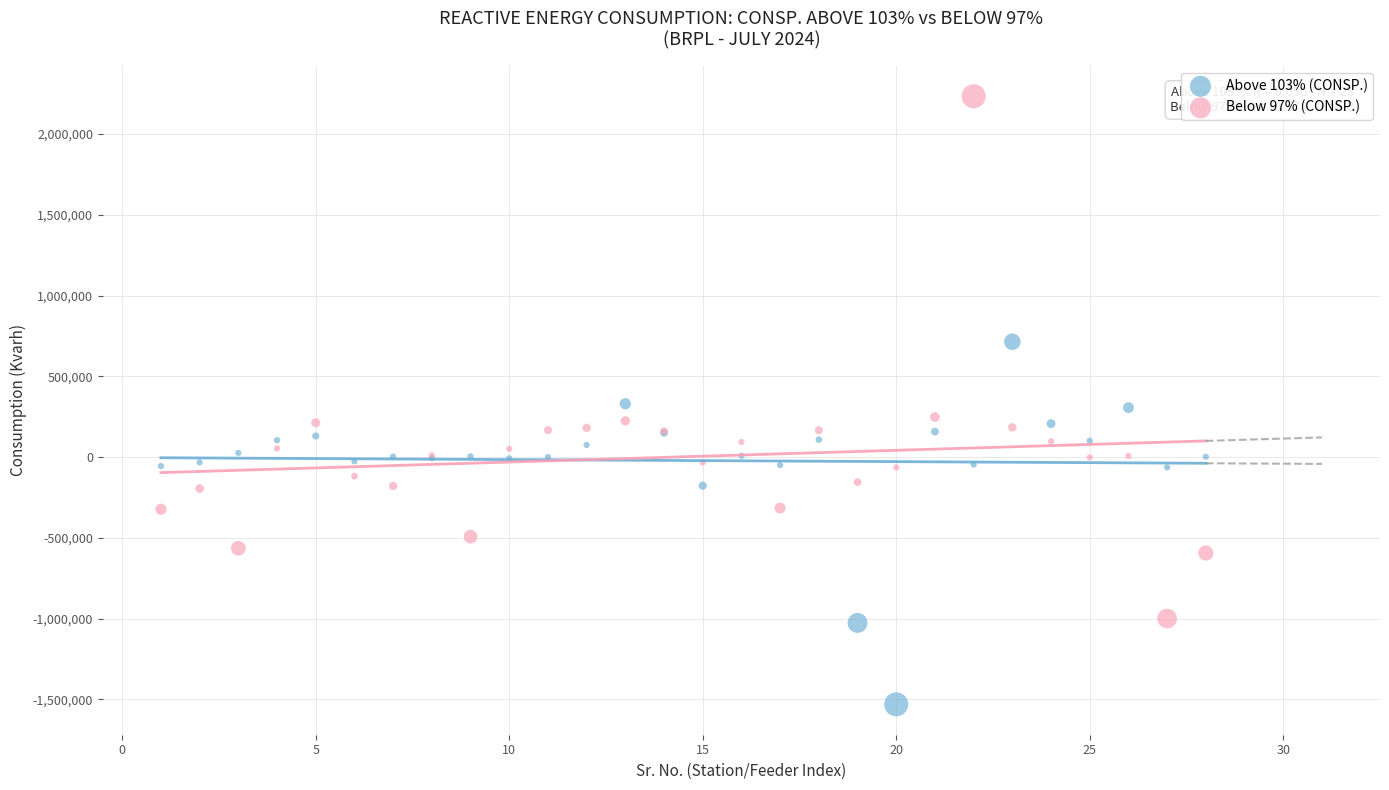

Which series reaches the maximum Y coordinate?

Below 97% (CONSP.)